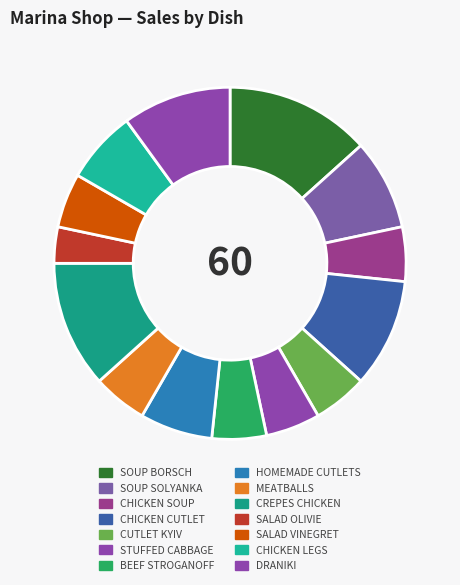

Is it true that BEEF STROGANOFF is 1% of the pie?

False